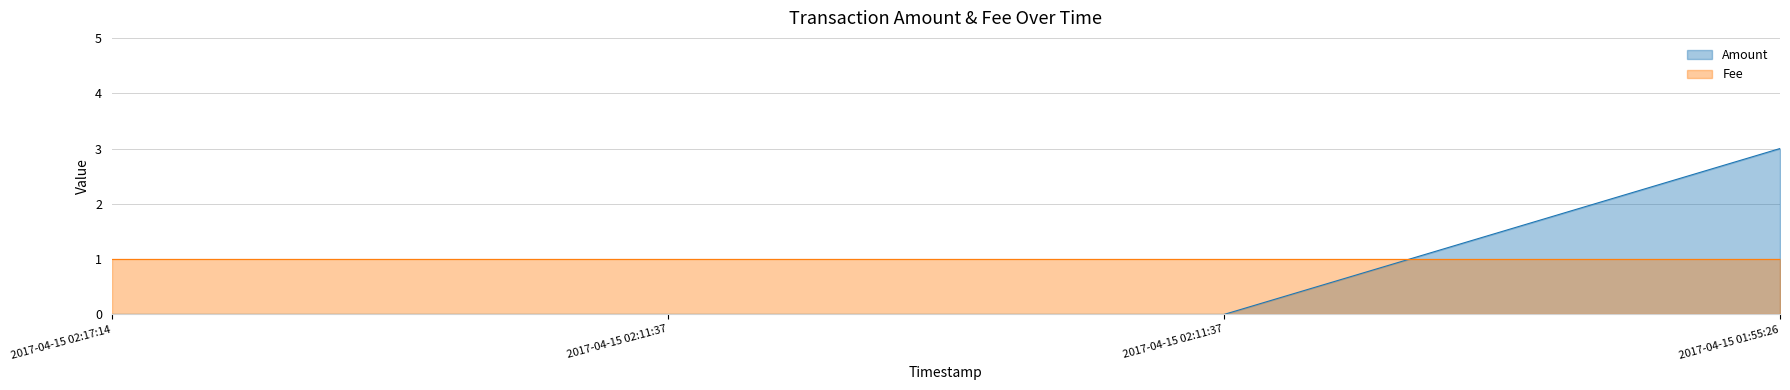

Does the chart display data point markers on the line(s)?

No